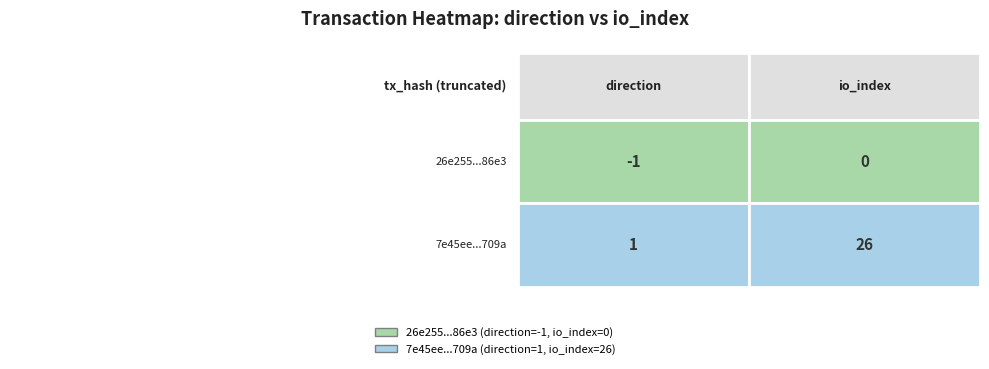

How many series are shown in this chart?

2